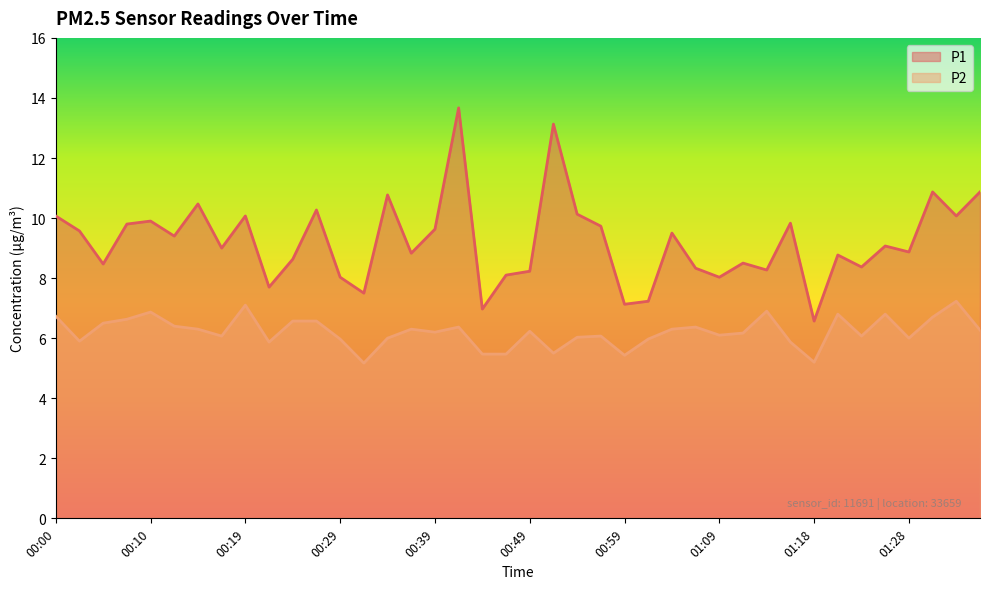

True or false: P2 has more than 2 interior local peaks.

True